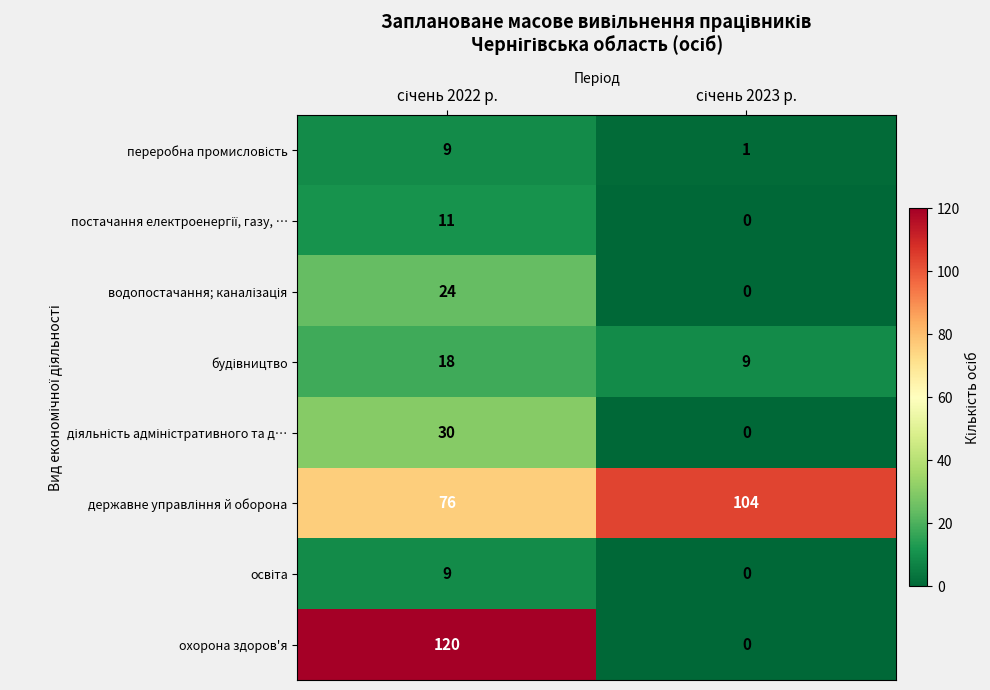

What is the maximum value shown in the chart?

120